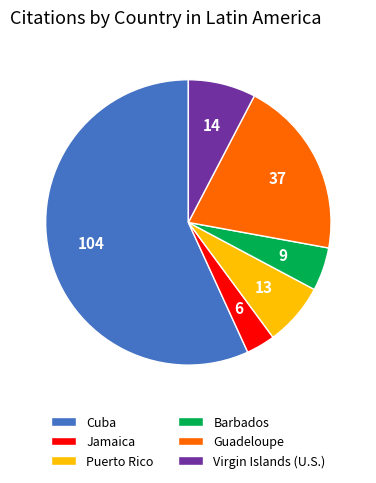

Combined, do Barbados and Guadeloupe account for over 50%?

No